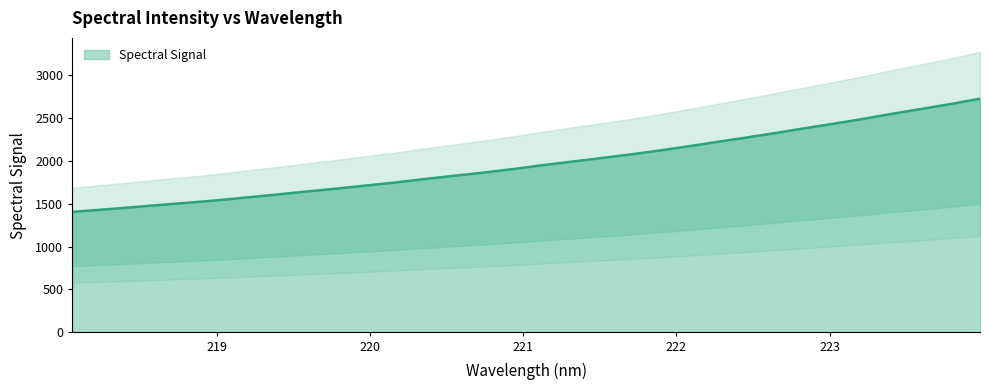

Reading left to right, extract all data points from this chart.

1404.0	1429.5	1456.8	1485.4	1512.0	1540.5	1573.9	1606.5	1641.4	1674.3	1709.8	1745.4	1785.5	1822.9	1860.1	1900.6	1945.6	1987.2	2028.0	2070.4	2116.6	2166.0	2217.9	2268.9	2321.8	2377.6	2430.9	2486.8	2546.4	2603.2	2660.1	2722.4